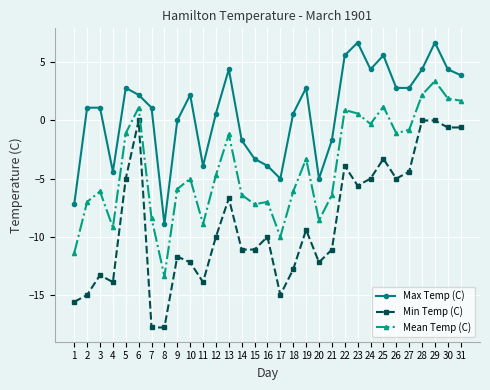

True or false: Mean Temp (C) has a value of -6.4 at 21.

True